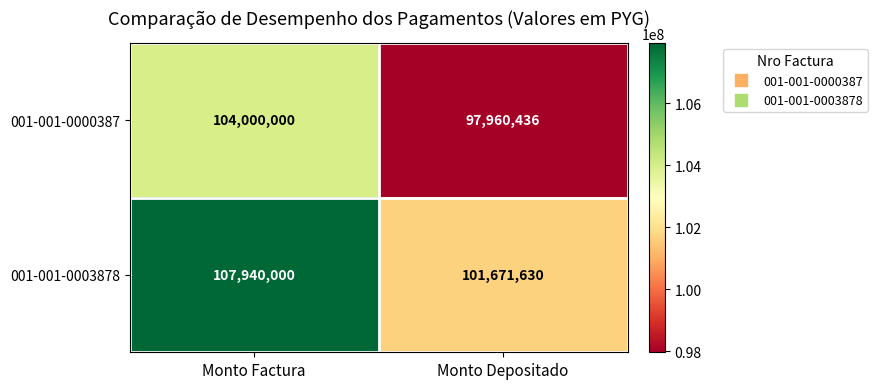

Rank the series by their maximum value, from lowest to highest.

001-001-0000387, 001-001-0003878